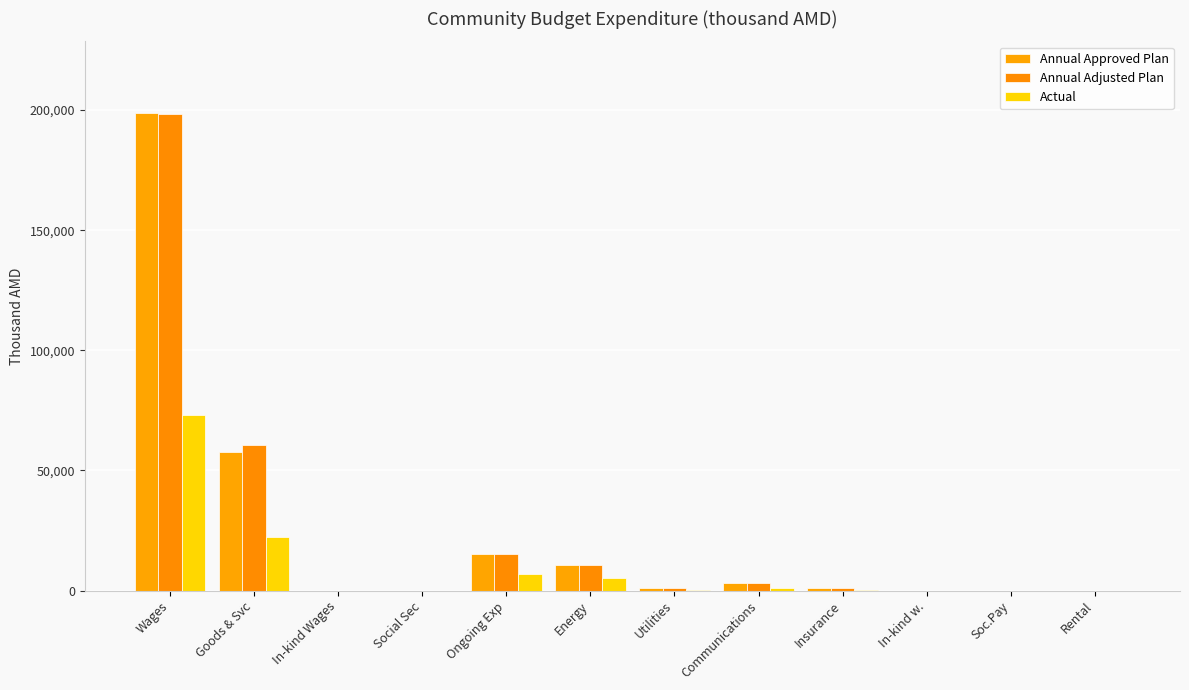

What are all the series names shown in the legend?

Annual Approved Plan, Annual Adjusted Plan, Actual